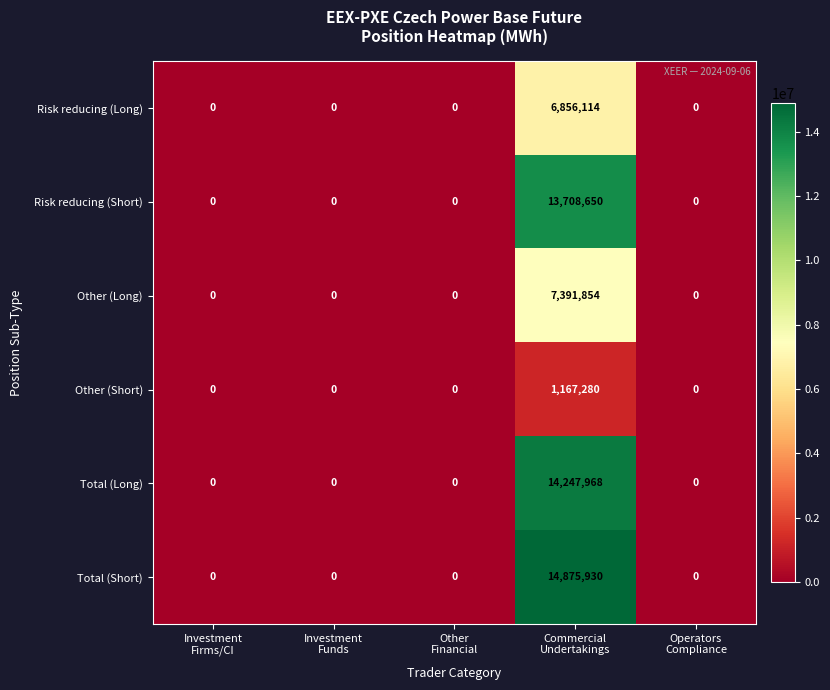

How many series are shown in this chart?

6